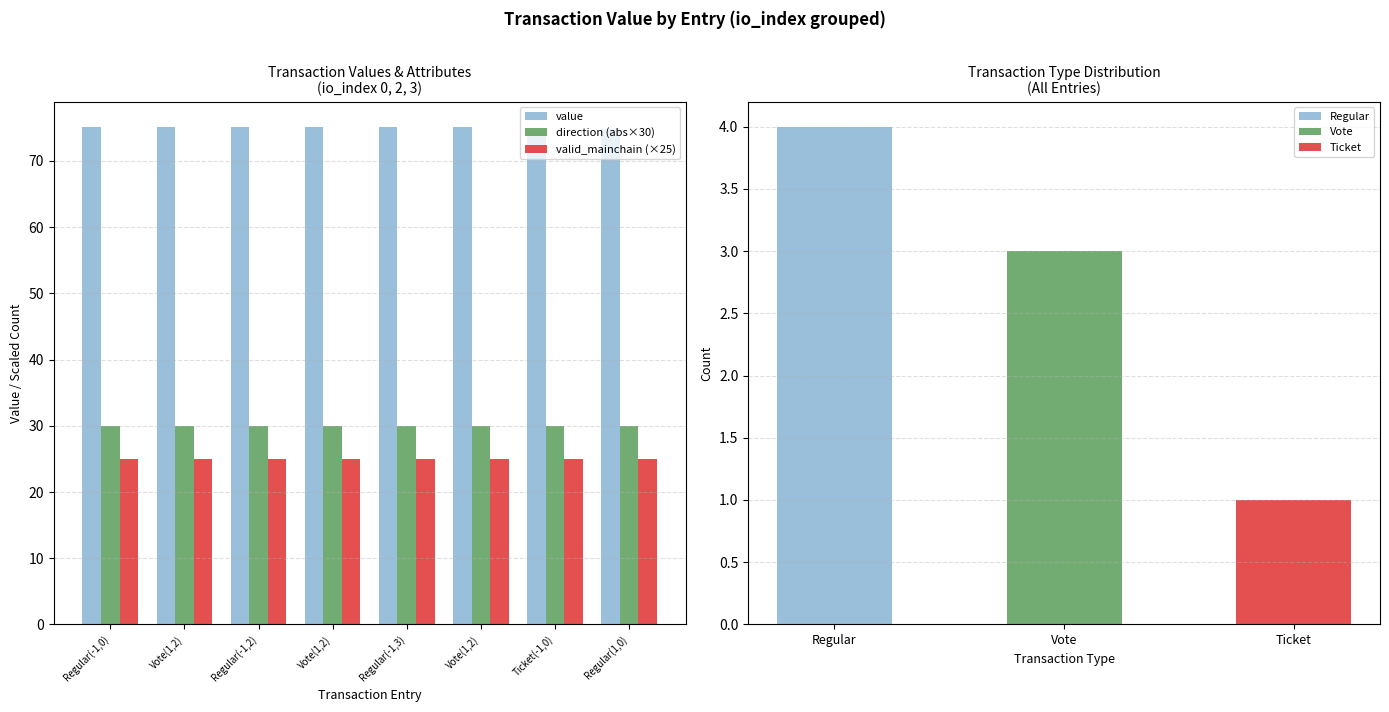

True or false: direction (abs×30) has a value of 11.0 at Regular(1,0).

False